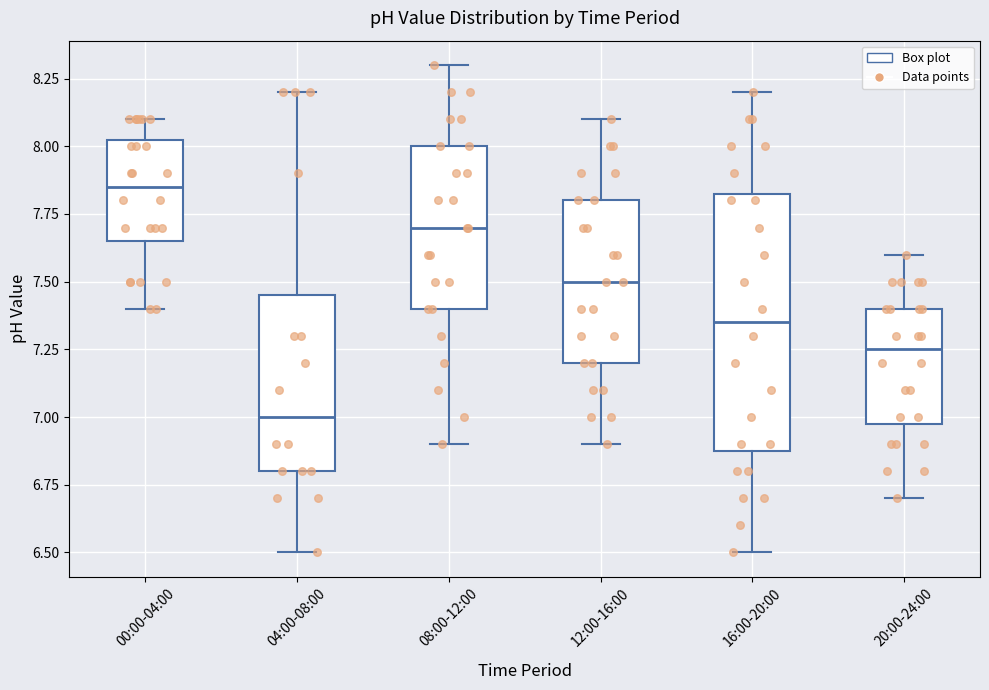

Reading left to right, read every box against the y-axis: the position of its median line, the range the box covers, and the ends of its whiskers. The values are not printed on the chart, so give them approximately, as read against the axis.

00:00-04:00: median 7.85, box 7.65 to 8.05, whiskers 7.40 to 8.10
04:00-08:00: median 7.00, box 6.80 to 7.45, whiskers 6.50 to 8.20
08:00-12:00: median 7.70, box 7.40 to 8.00, whiskers 6.90 to 8.30
12:00-16:00: median 7.50, box 7.20 to 7.80, whiskers 6.90 to 8.10
16:00-20:00: median 7.35, box 6.90 to 7.85, whiskers 6.50 to 8.20
20:00-24:00: median 7.25, box 7.00 to 7.40, whiskers 6.70 to 7.60